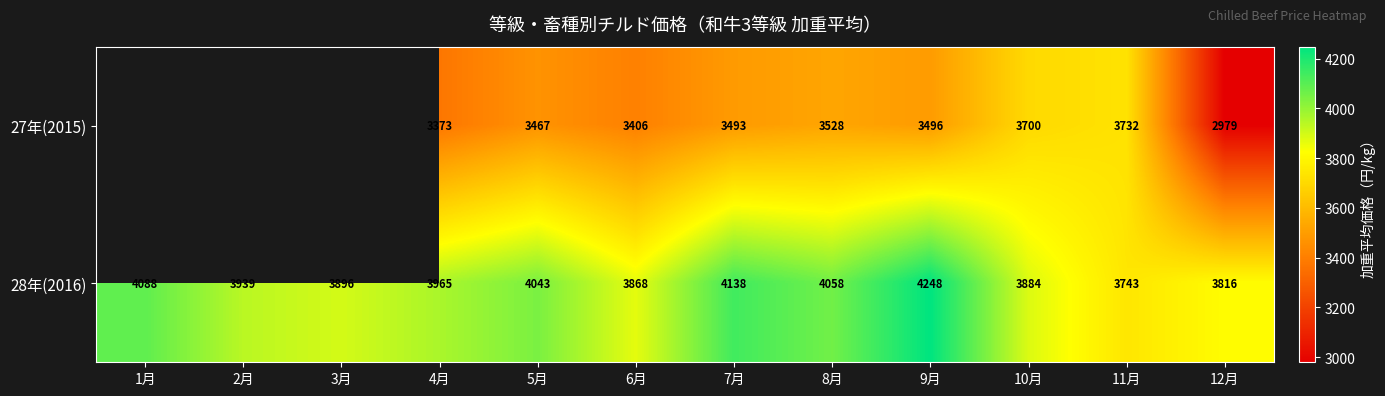

At which category is the sum across all series the highest?

9月